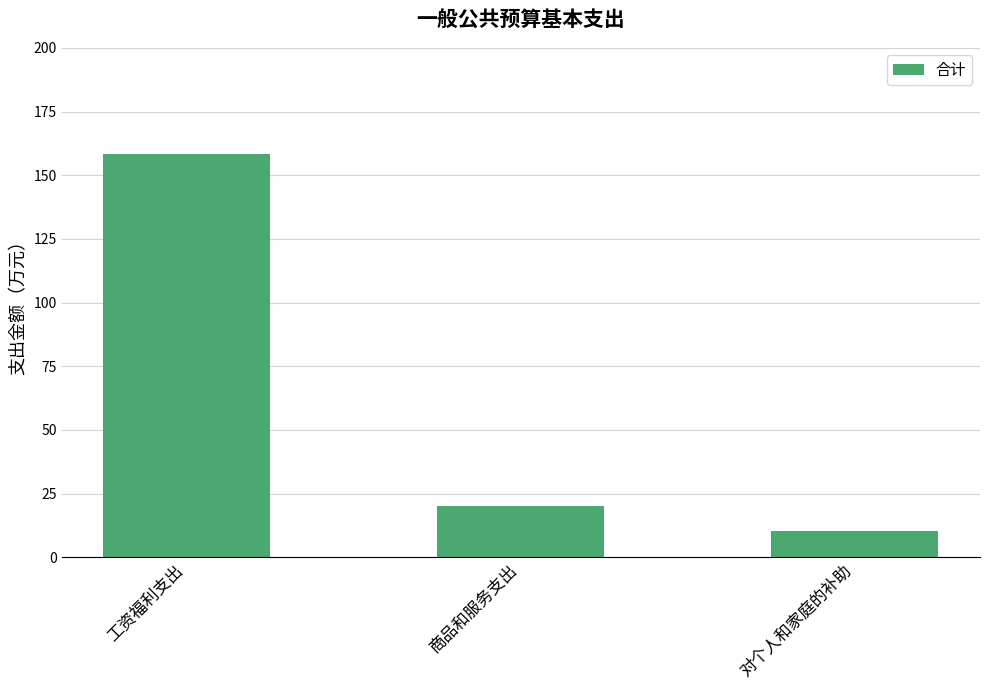

Which category has the highest value across all series?

工资福利支出